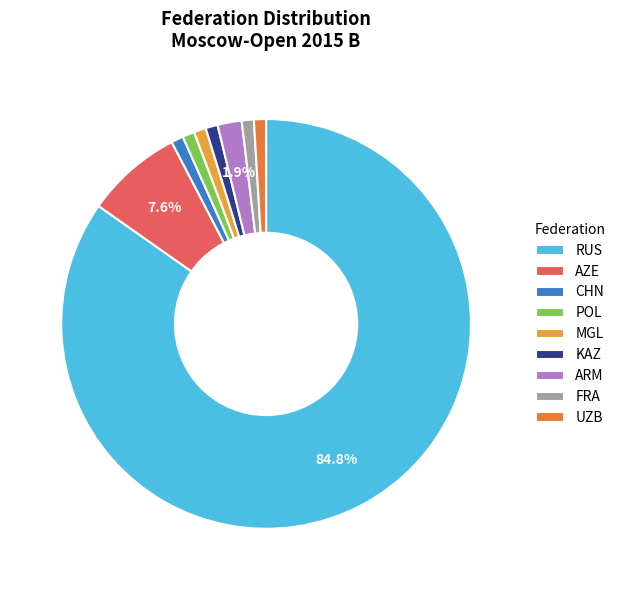

Which has a higher value, RUS or ARM?

RUS